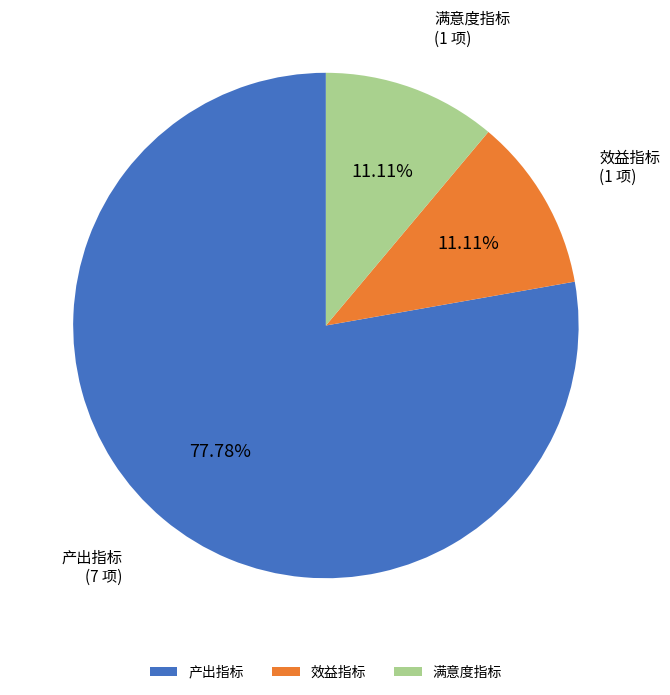

Between 产出指标 and 满意度指标, which is larger?

产出指标